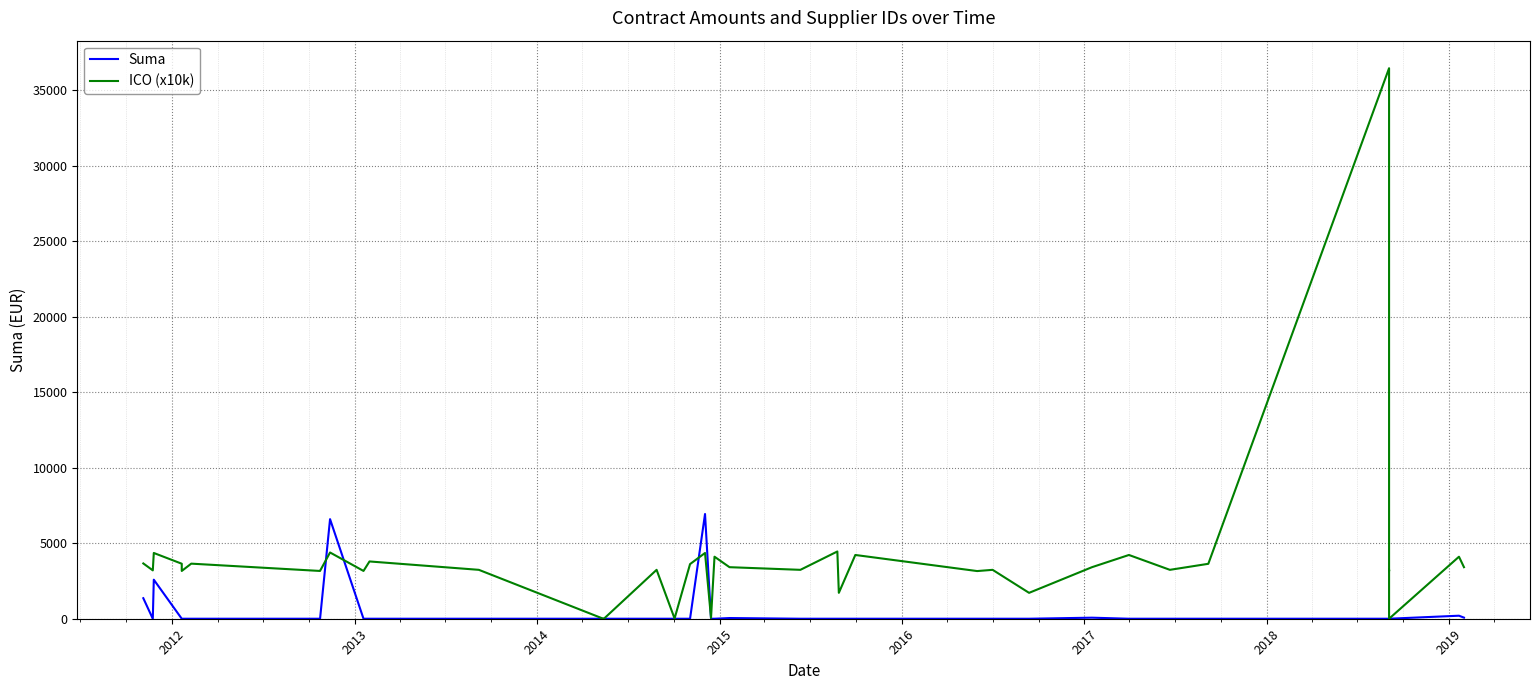

Which category has the lowest value across all series?

2012